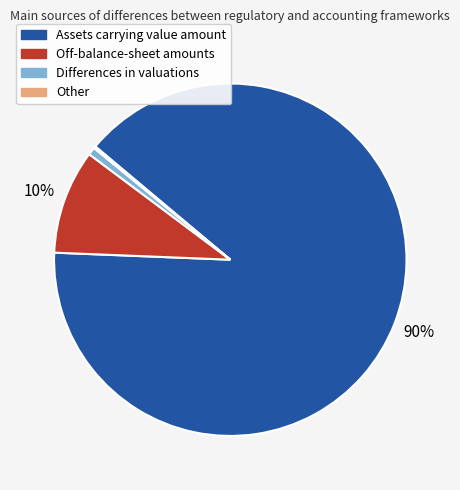

Which has a higher value, Off-balance-sheet amounts or Differences in valuations?

Off-balance-sheet amounts